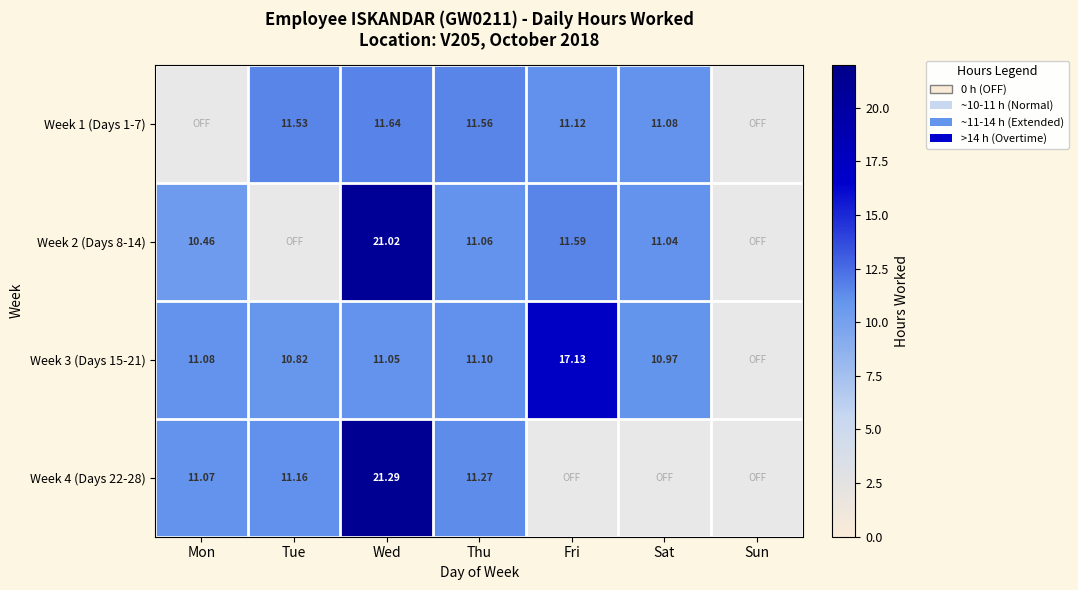

Is the value of Week 4 (Days 22-28) at Tue greater than the value of Week 2 (Days 8-14) at Thu?

Yes